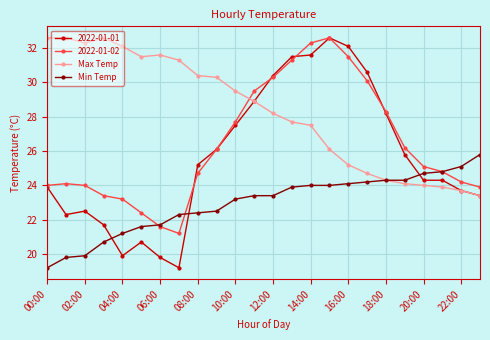

Which series has the largest total across all categories?

Max Temp